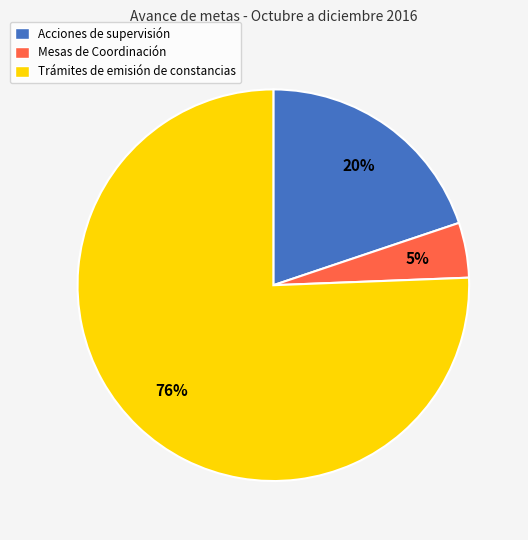

What is the majority slice?

Trámites de emisión de constancias